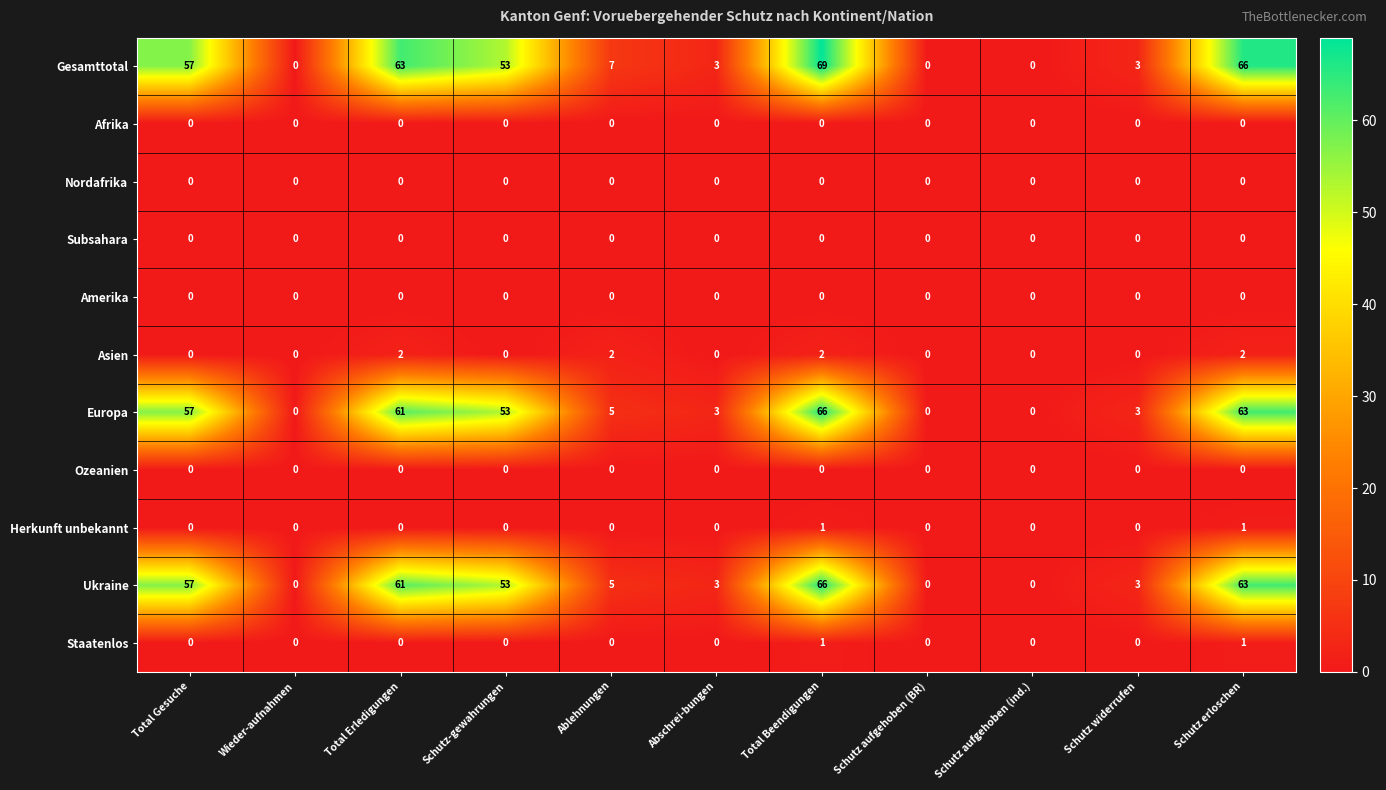

At which category is the sum across all series the highest?

Total Beendigungen